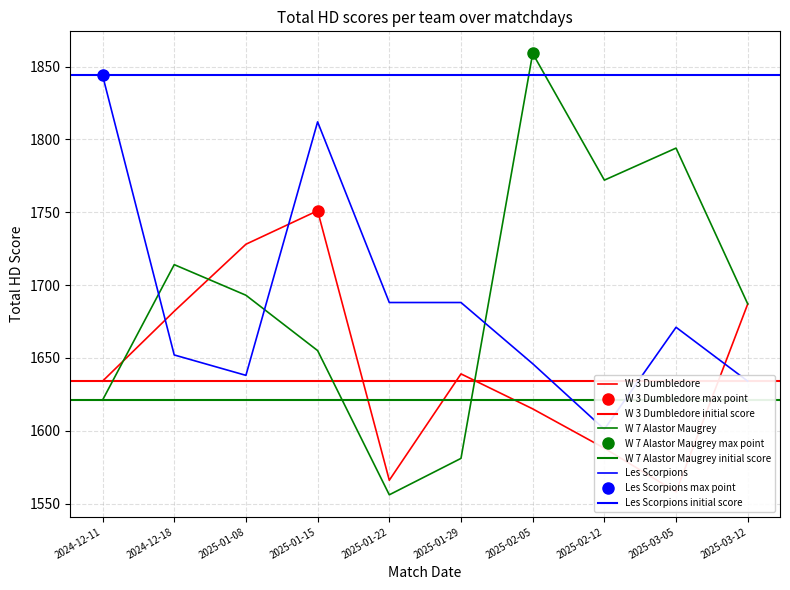

True or false: Les Scorpions and W 3 Dumbledore cross at least once.

True